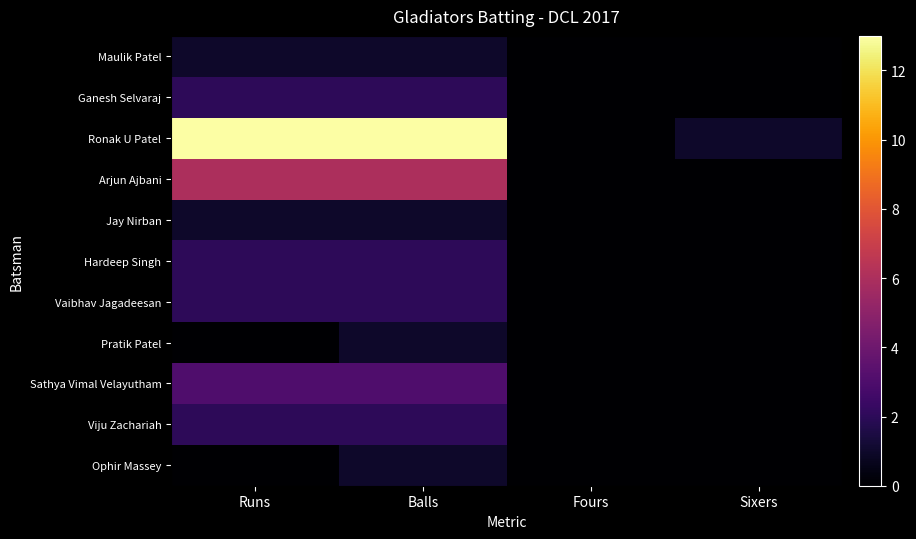

Which series has the largest range (max minus min)?

Ronak U Patel